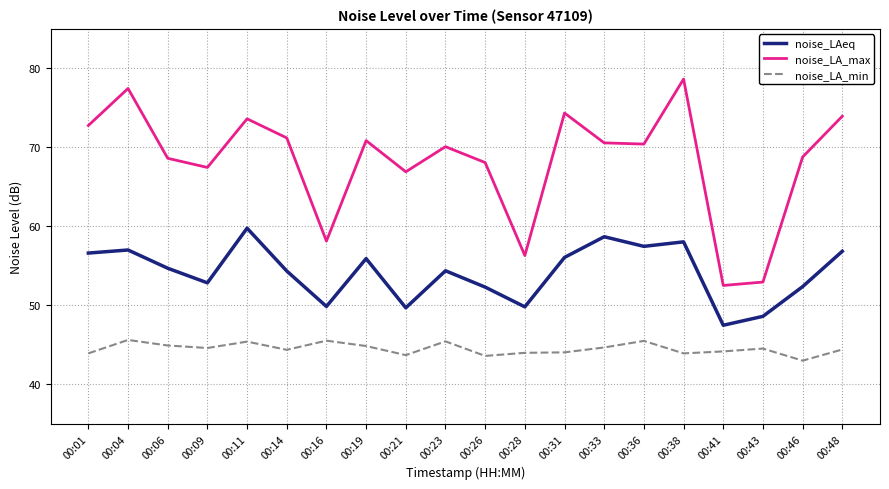

What is the minimum value shown in the chart?

43.0